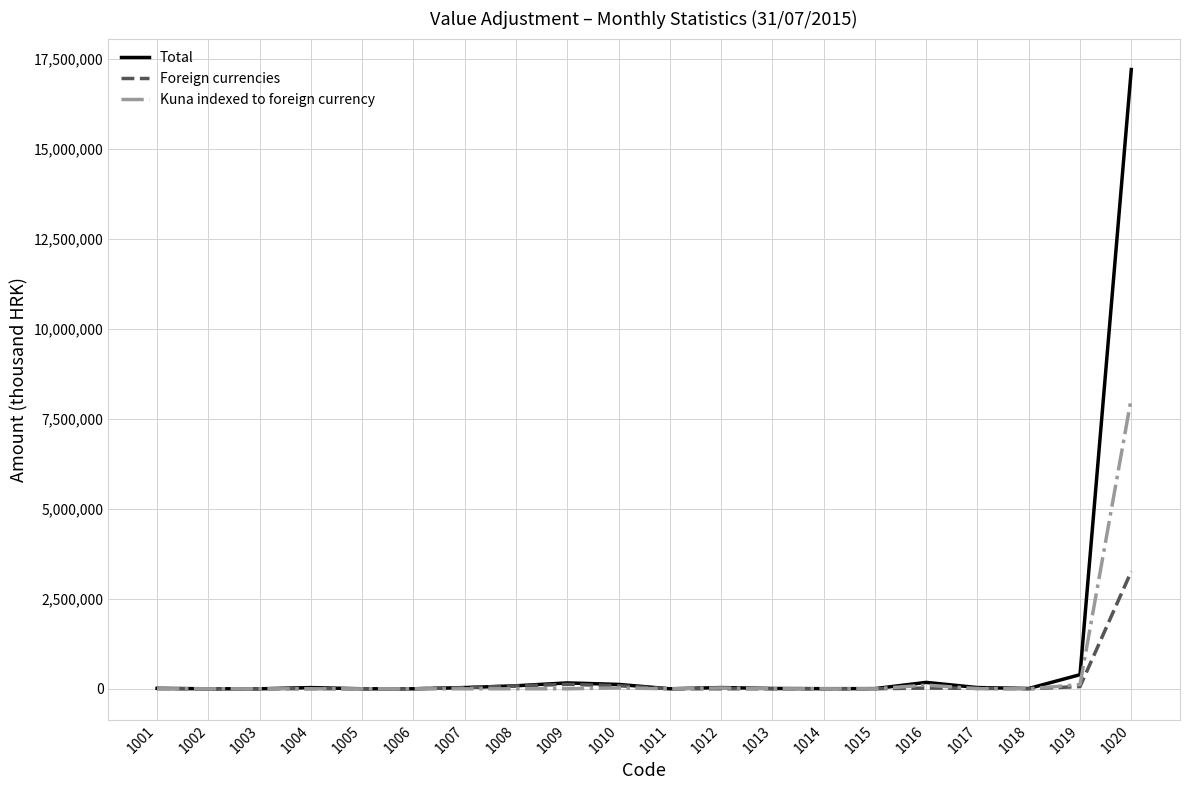

In Kuna indexed to foreign currency, how many points are higher than both neighbors (excluding endpoints)?

3